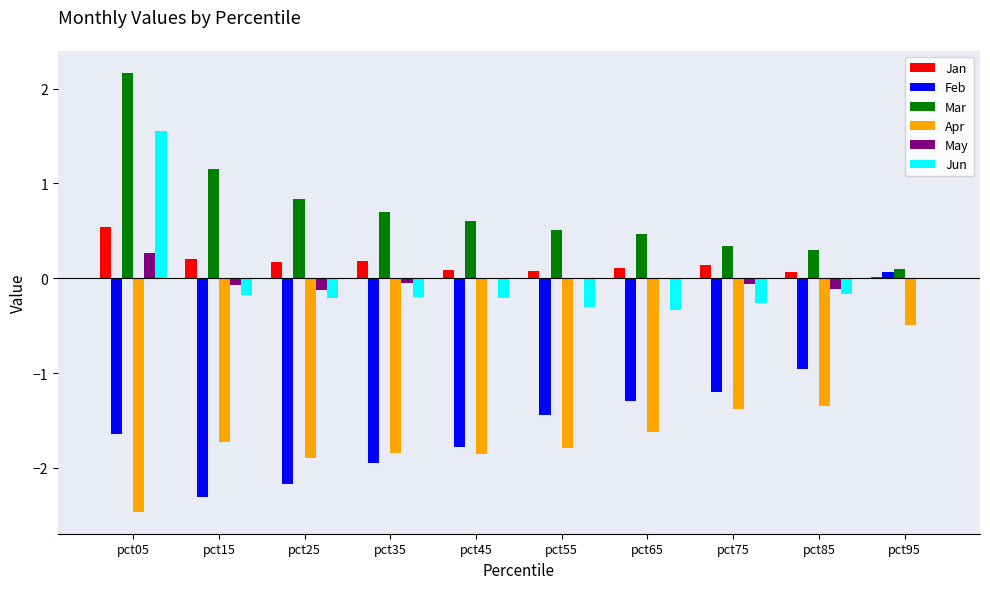

Which series has the widest spread of values?

Feb